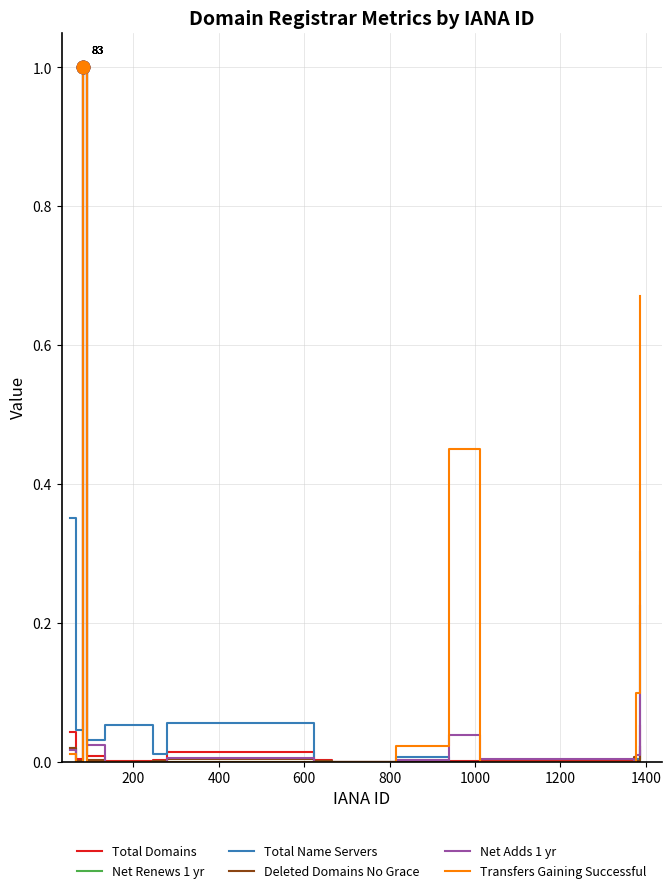

What is the maximum value for Deleted Domains No Grace?

1.0